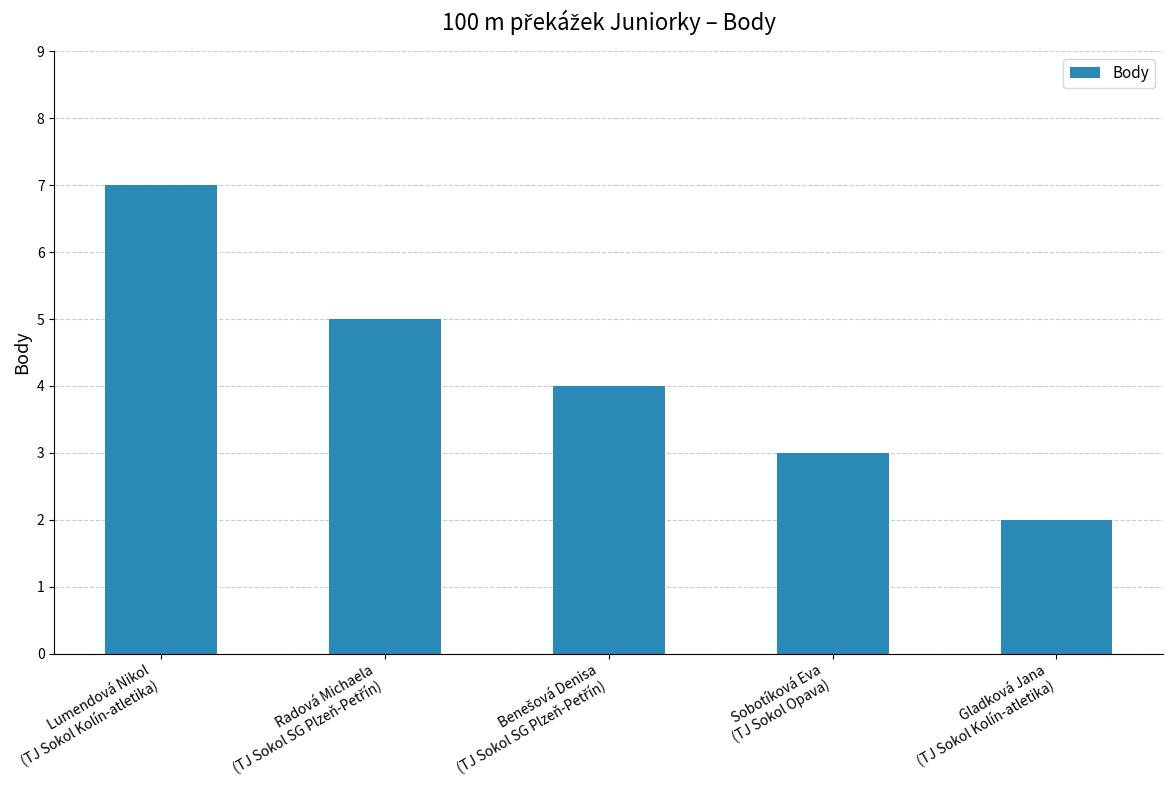

What is the difference between the maximum and second lowest values?

4